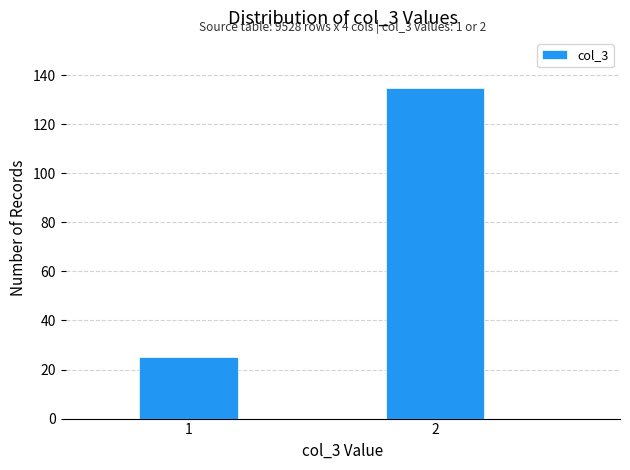

Reading left to right, list all the values displayed in this chart.

25	135